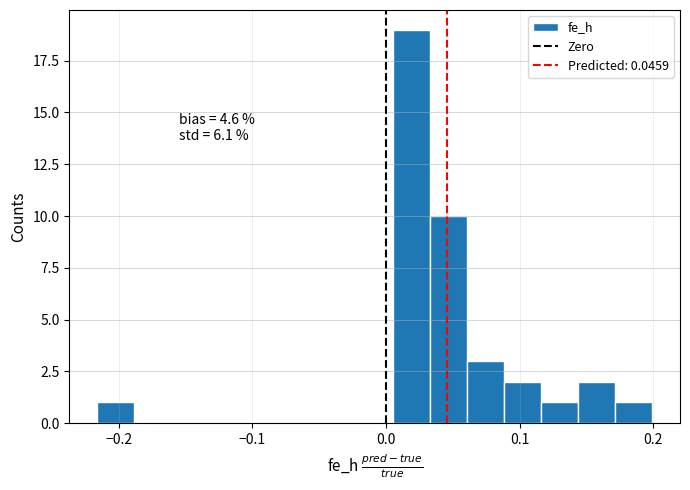

Around what value on the x-axis is the tallest bar? Give the approximate position of its centre, as read against the axis.

0.02